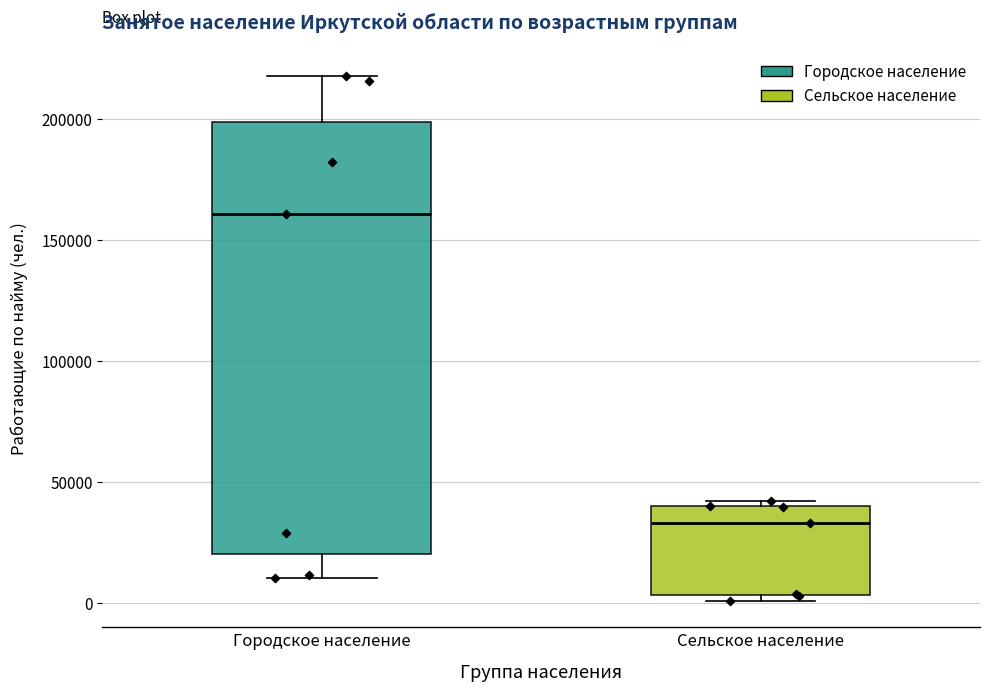

Comparing the boxes themselves (not the whiskers), which one is the tallest?

Городское население